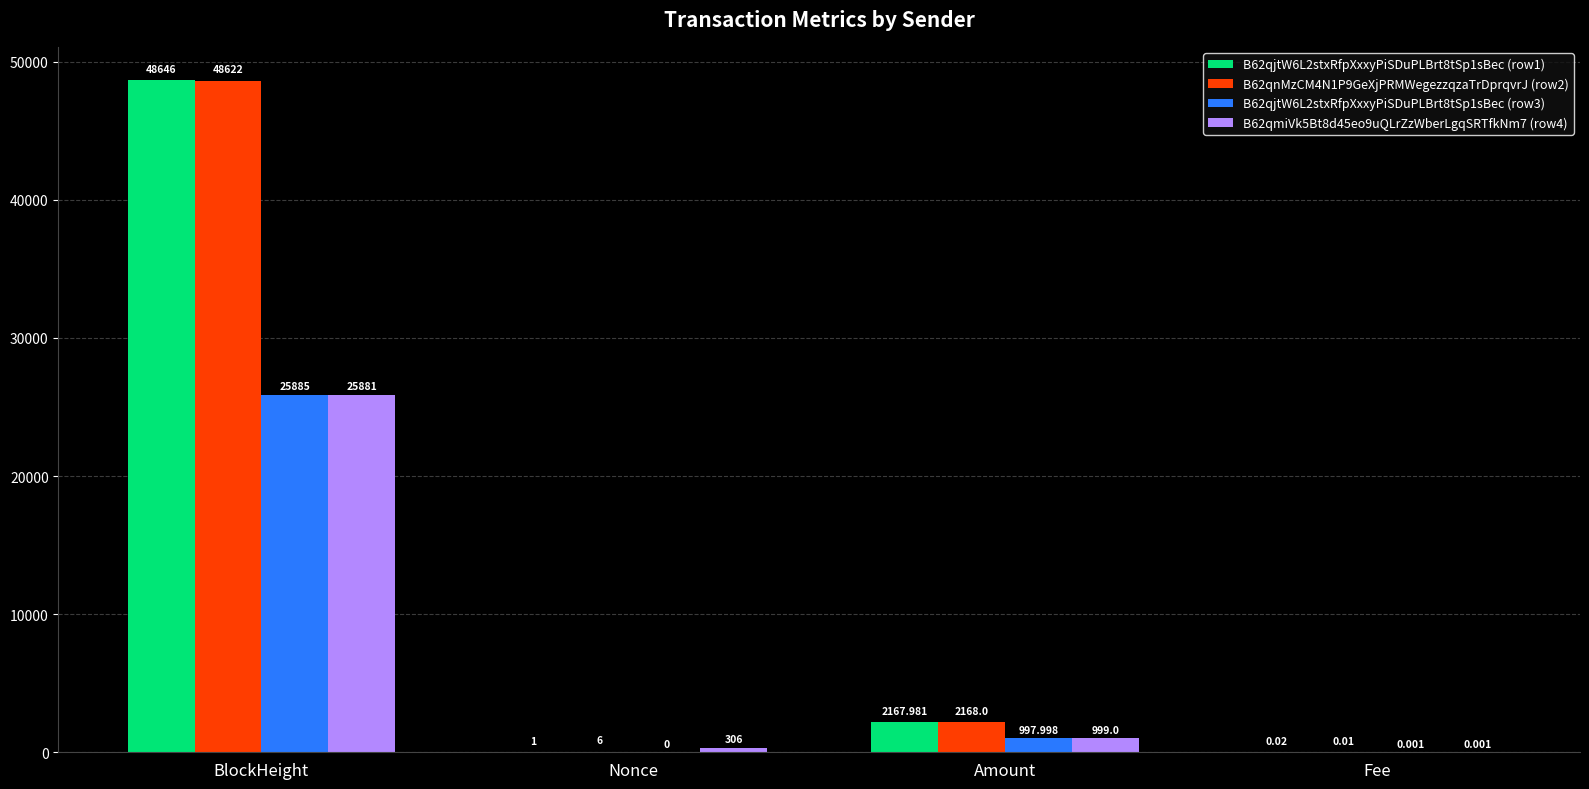

Is the value of B62qnMzCM4N1P9GeXjPRMWegezzqzaTrDprqvrJ (row2) at BlockHeight greater than the value of B62qjtW6L2stxRfpXxxyPiSDuPLBrt8tSp1sBec (row1) at Amount?

Yes